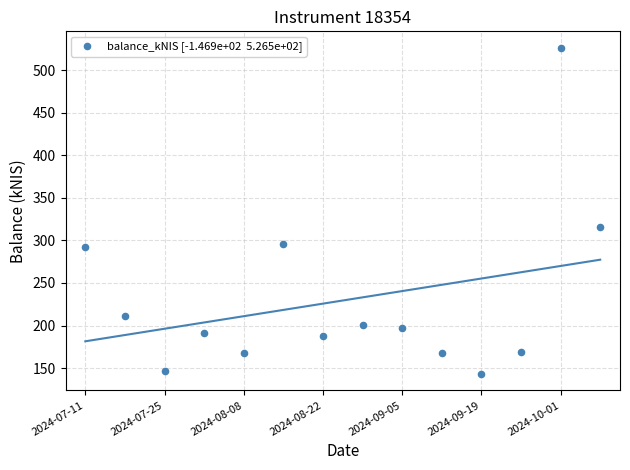

What is the range of Y values (max minus min)?

383.5